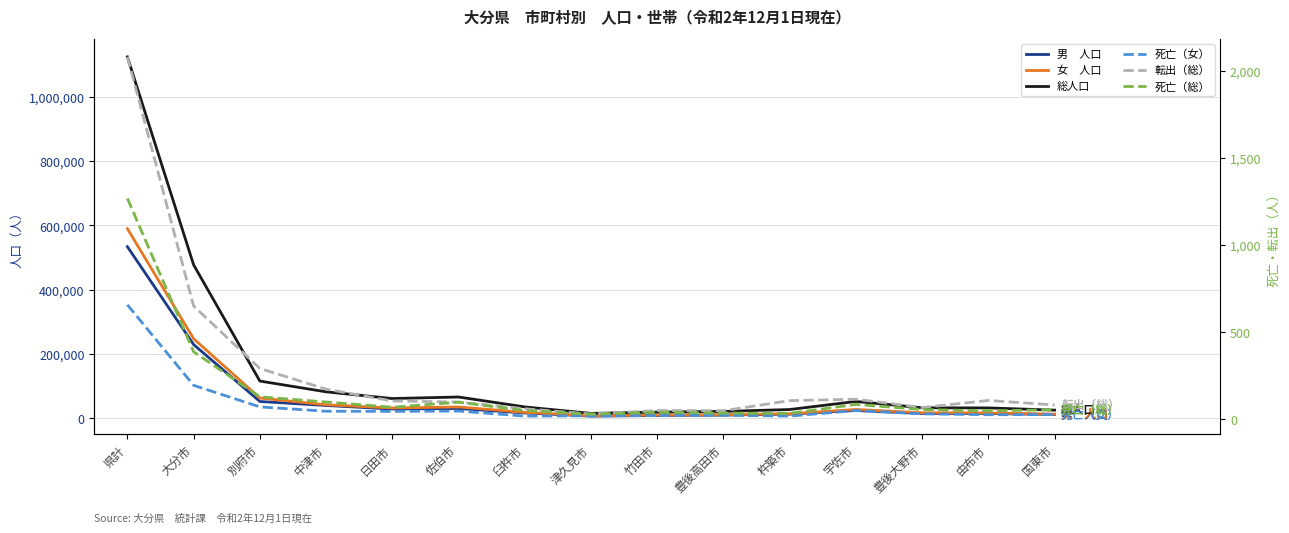

Is it true that 総人口 equals 179593 at 別府市?

False